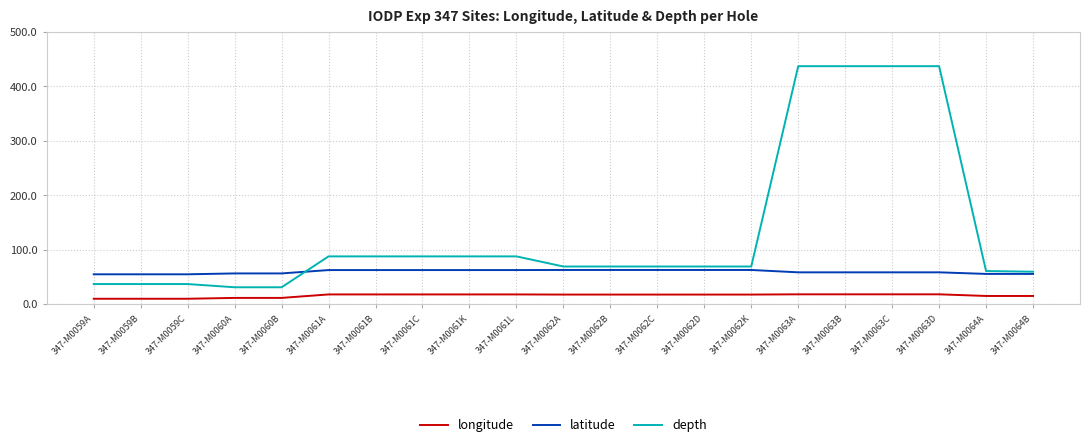

How many lines are shown in the chart?

3